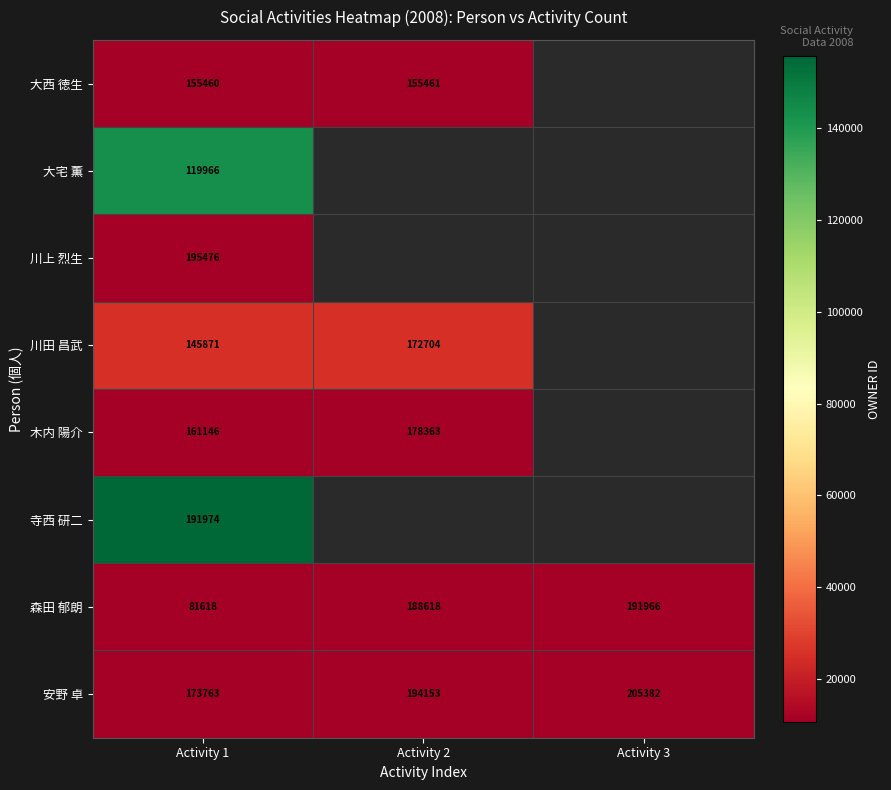

Is it true that 寺西 研二 equals 64983 at Activity 1?

False